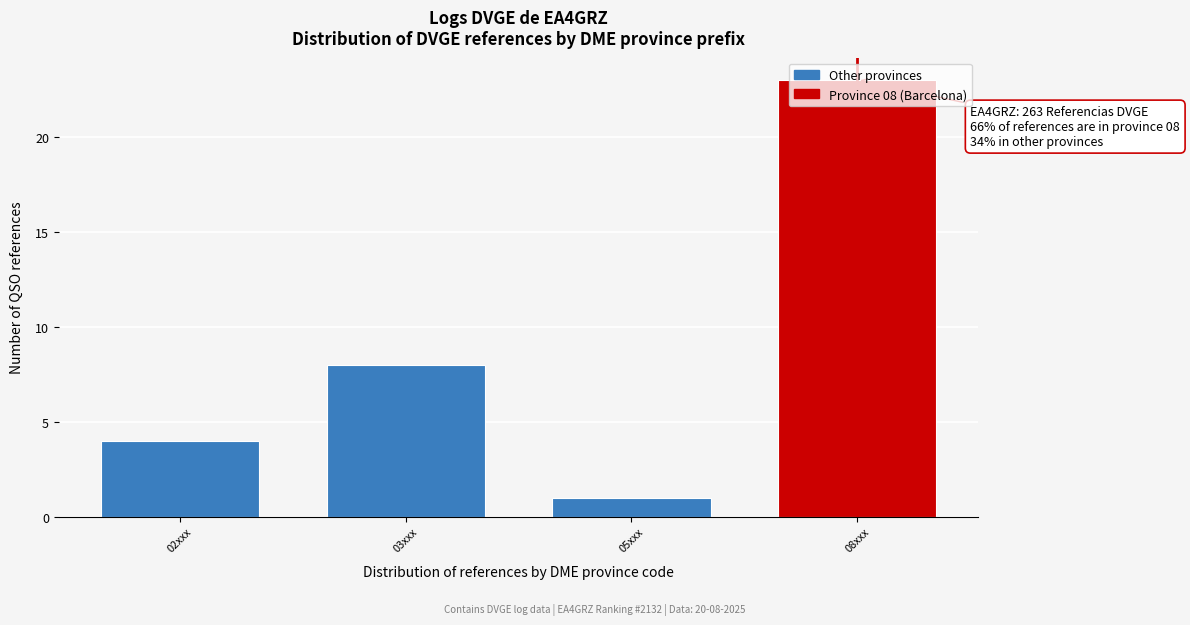

What position from the left is 05xxx?

3